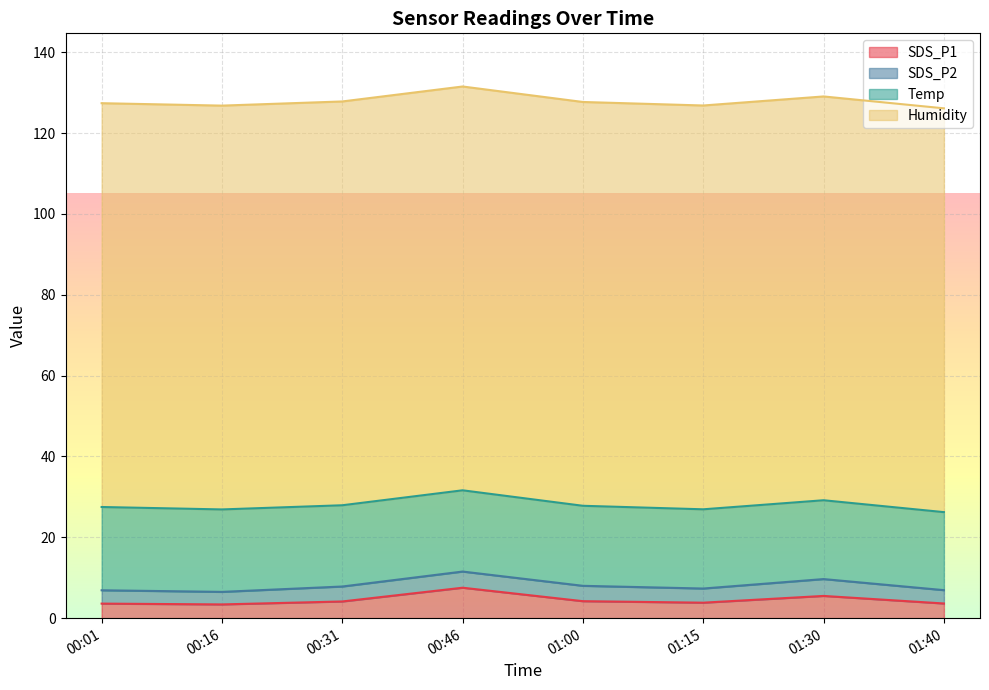

Rank the categories by SDS_P2 value from highest to lowest.

01:30, 00:46, 01:00, 00:31, 01:15, 00:01, 01:40, 00:16